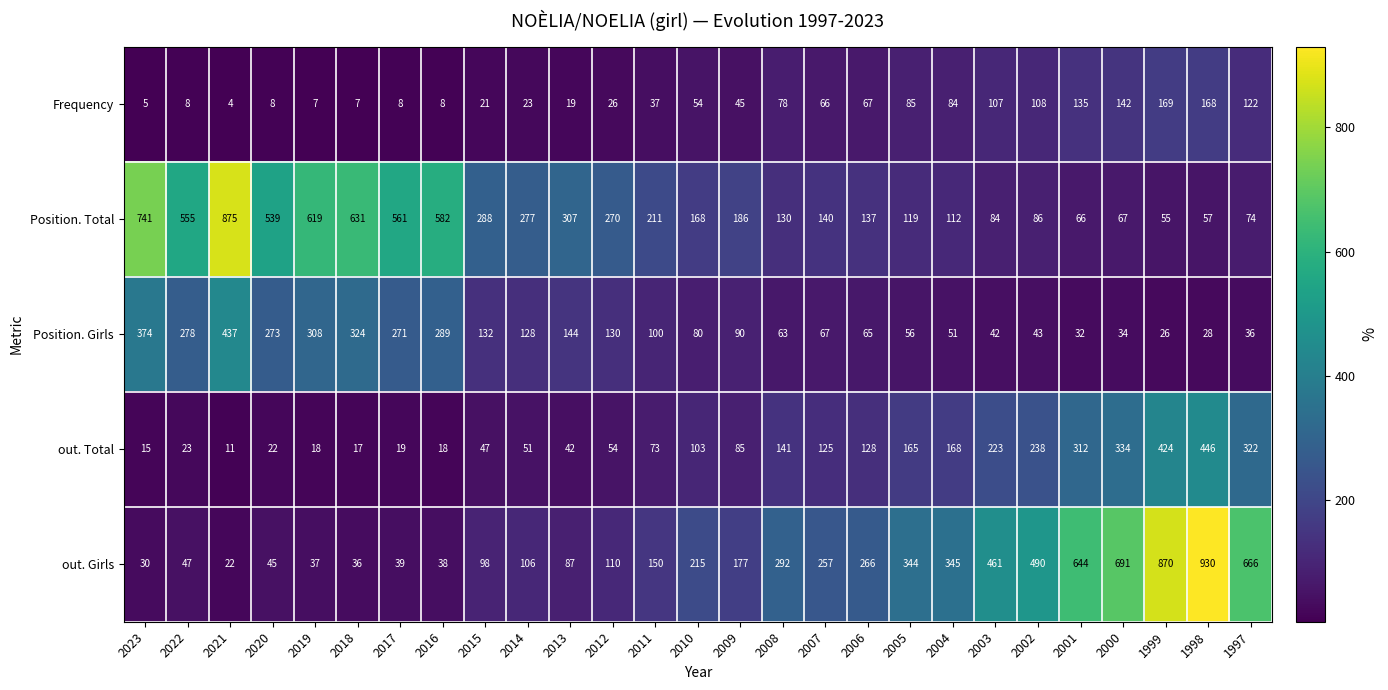

What is the minimum value shown in the chart?

4